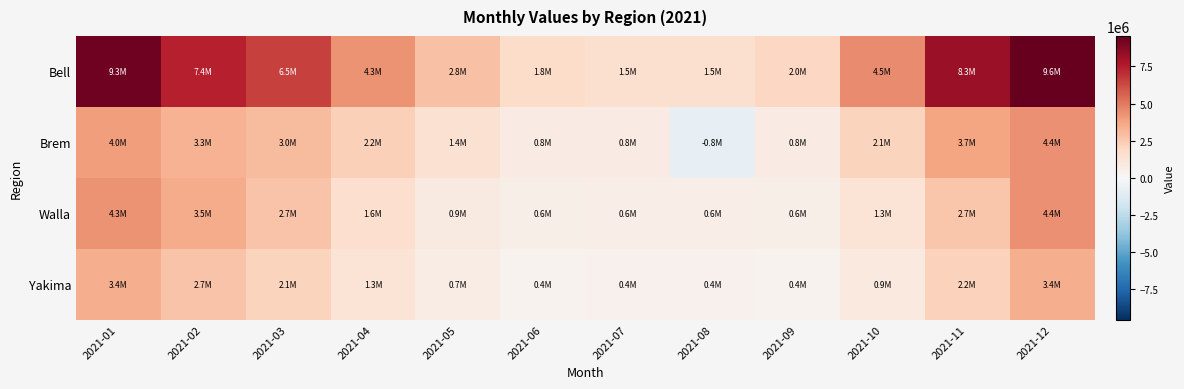

How many data points does each series have?

12